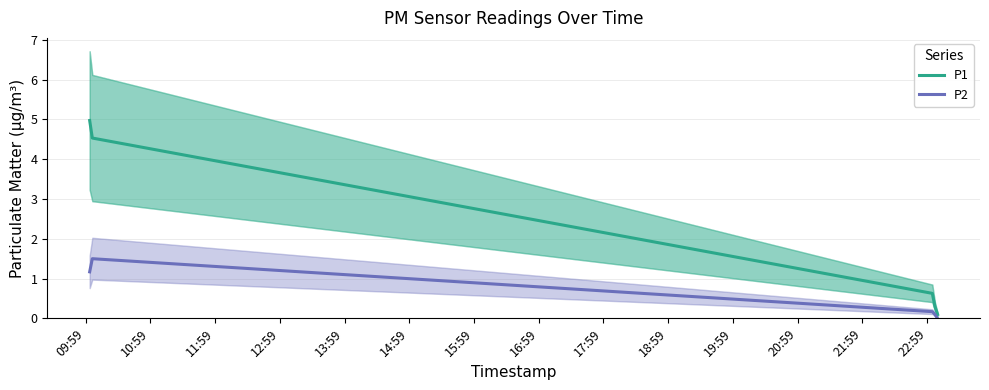

True or false: P1 and P2 intersect in this chart.

False